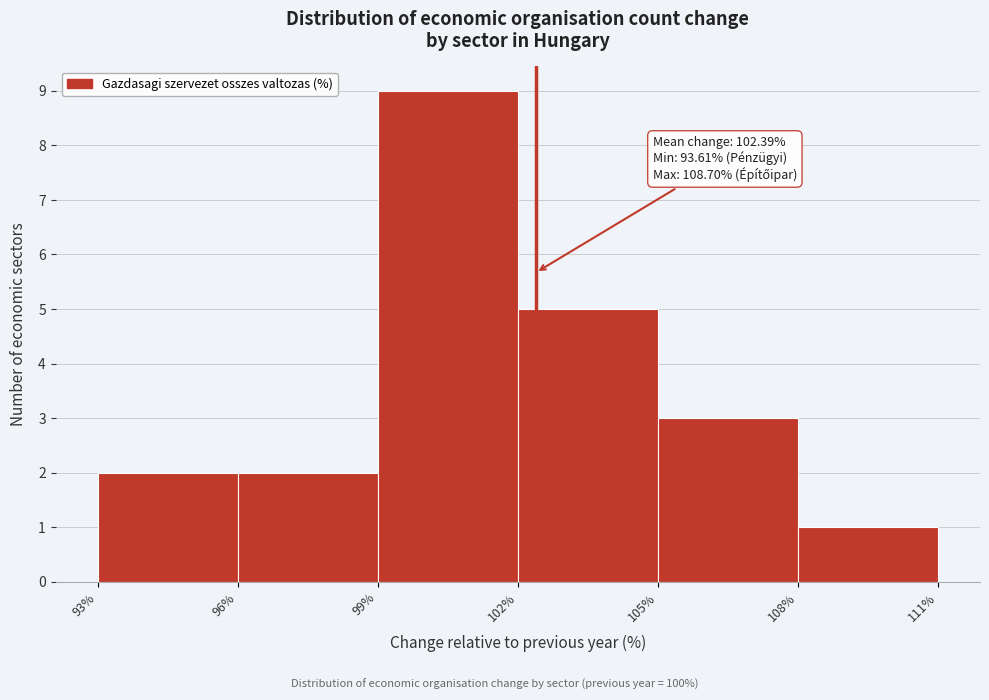

Over which range of the x-axis is the bar tallest?

99% to 102%